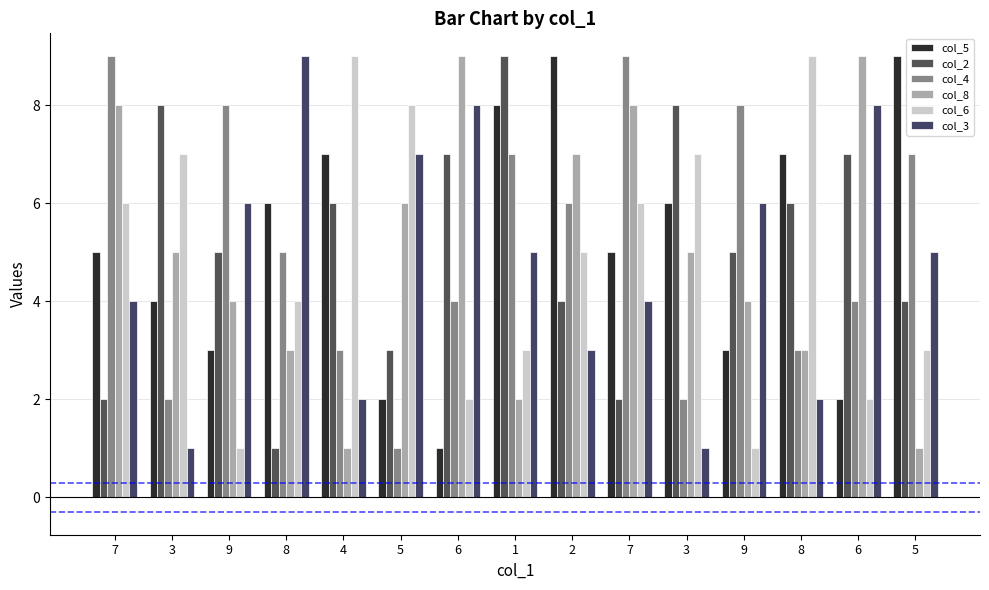

What are all the series names shown in the legend?

col_5, col_2, col_4, col_8, col_6, col_3